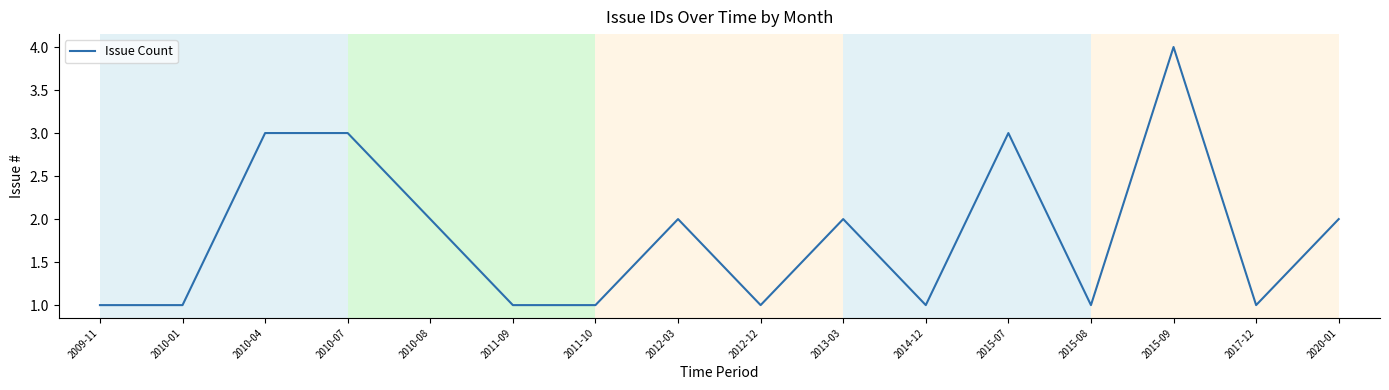

What position from the left is 2015-09?

14